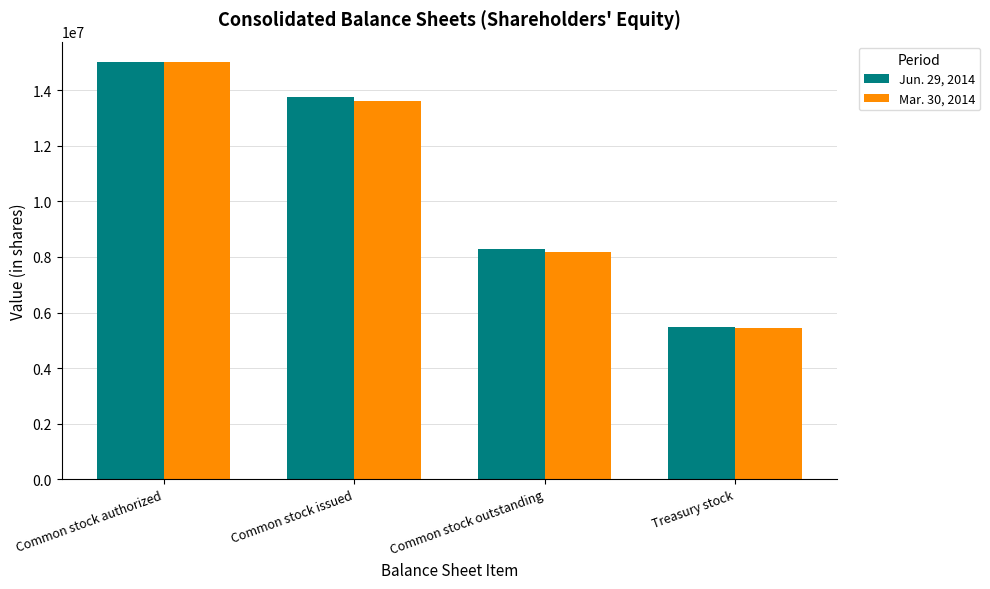

List the series in order of their overall mean, highest first.

Jun. 29, 2014, Mar. 30, 2014